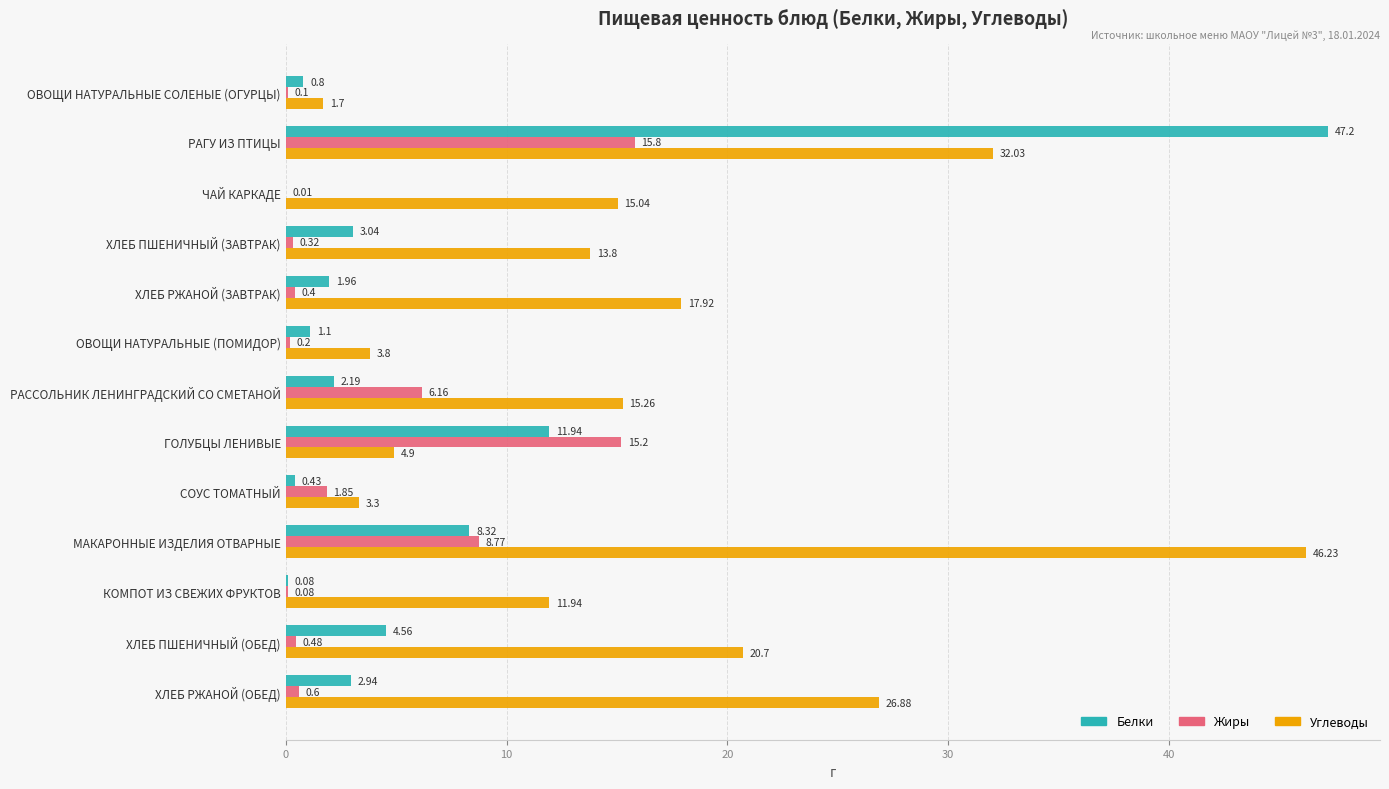

At which category does the chart reach its peak across all series?

РАГУ ИЗ ПТИЦЫ